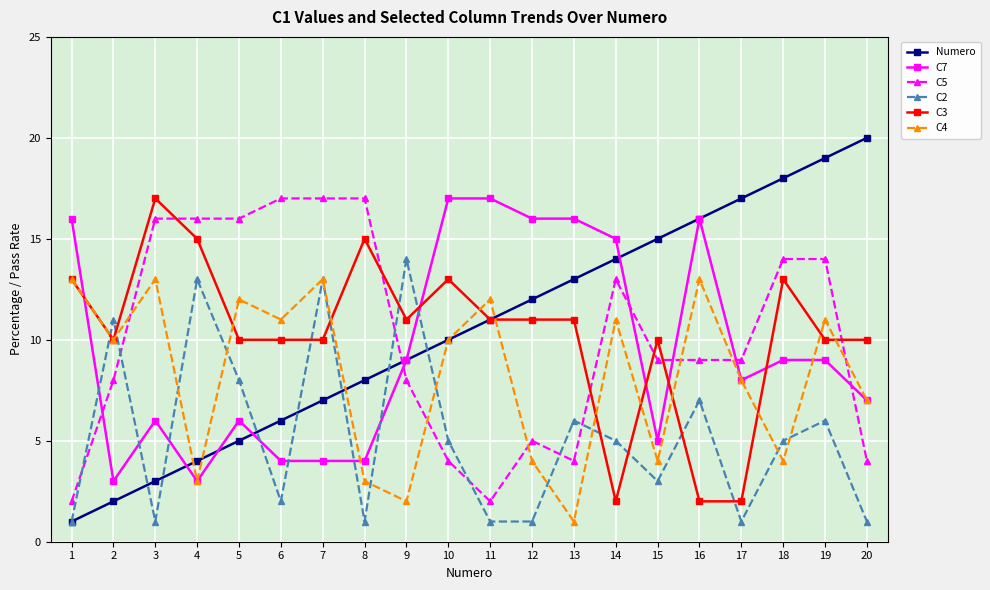

True or false: Numero has more than 2 points higher than both neighbors.

False